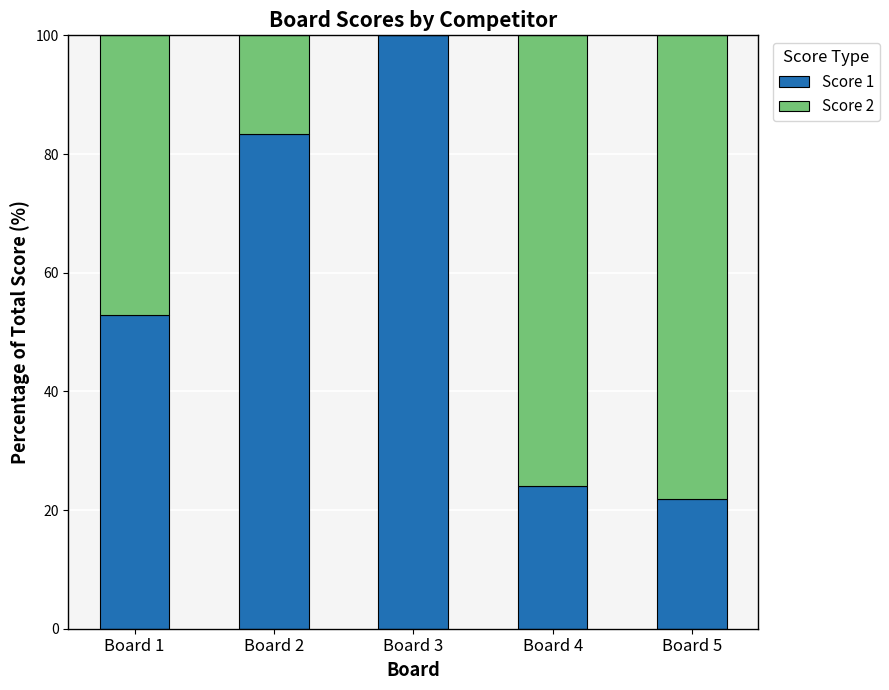

What is the total value across all series at Board 2?

100.0